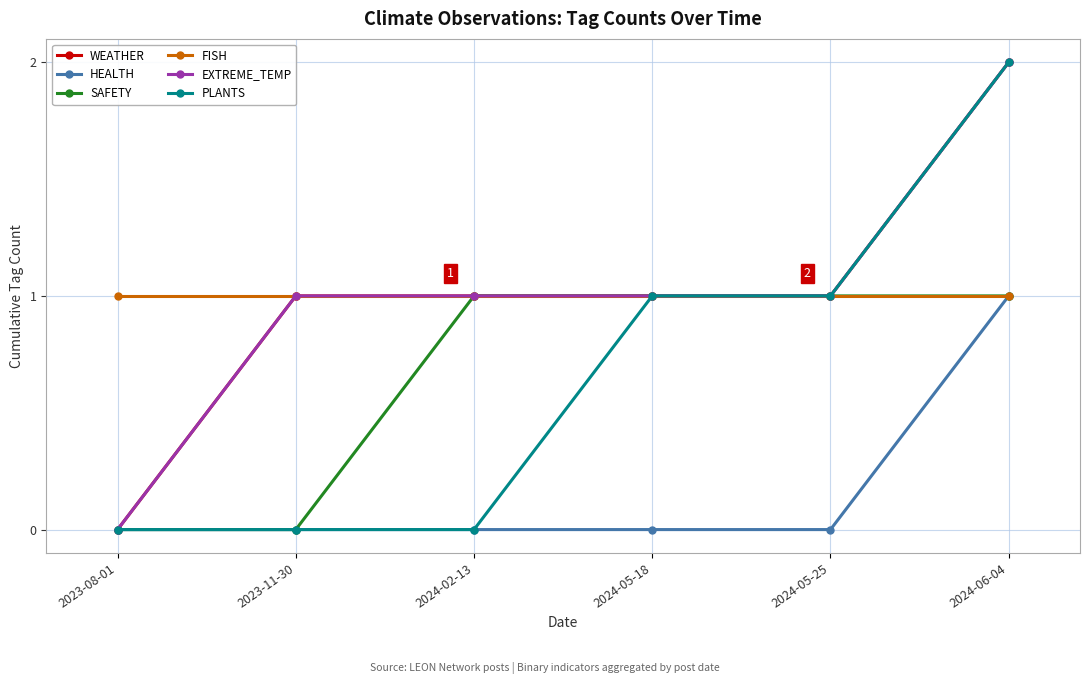

At which label does WEATHER first exceed 1?

2024-06-04